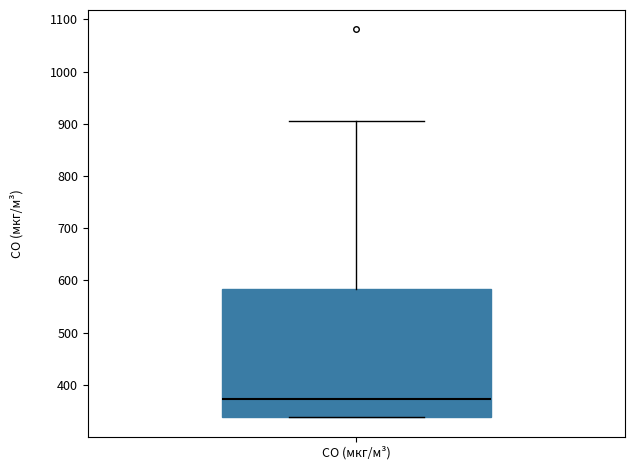

Where is the upper edge of the box for CO (мкг/м³) on the y-axis? The values are not printed on the chart, so give them approximately, as read against the axis.

580